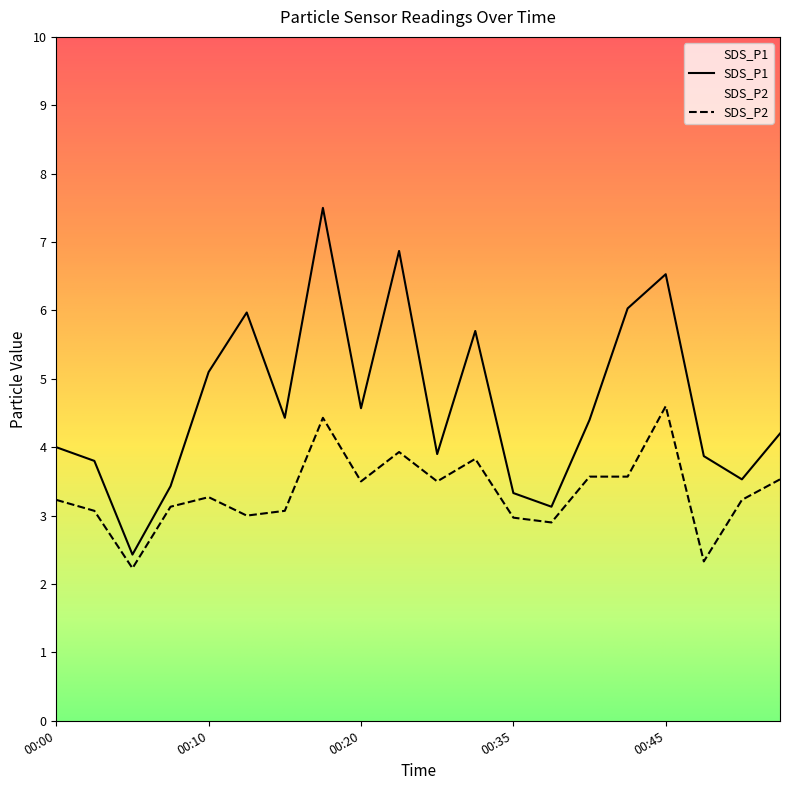

What is the value of the SDS_P1 point at the 12th from the left?

5.7